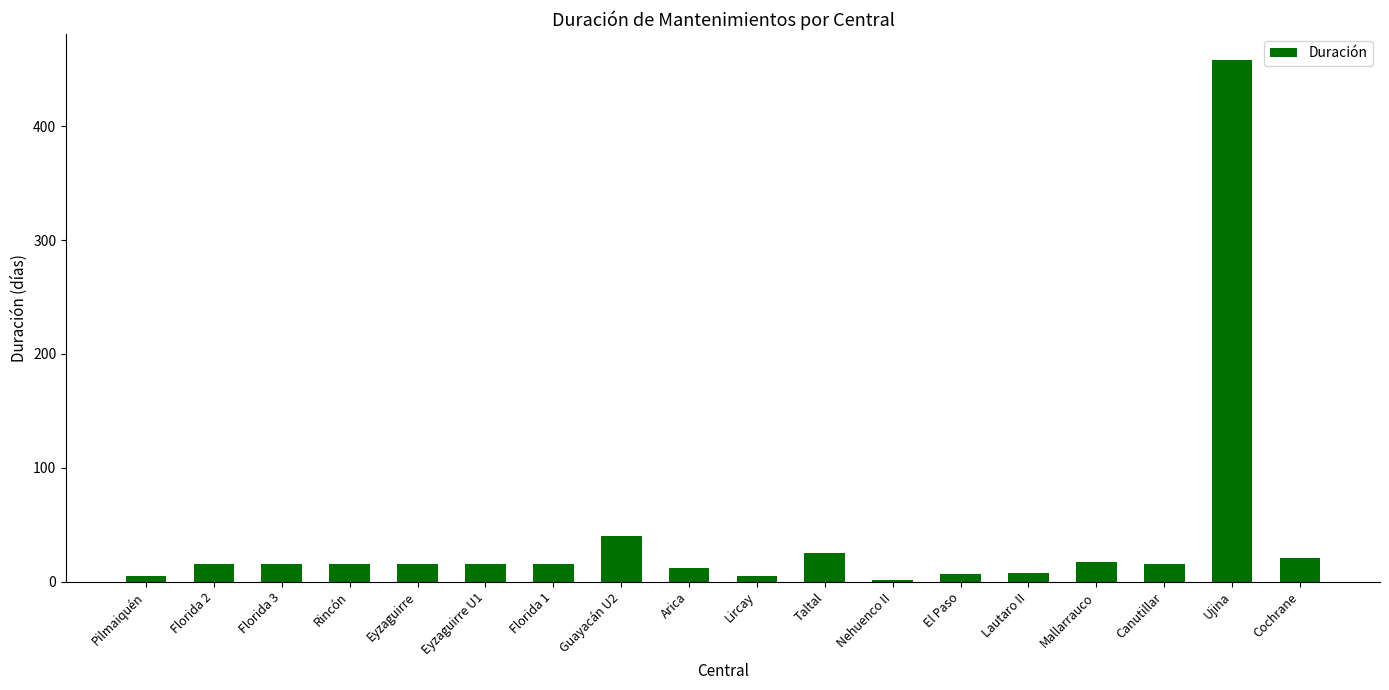

True or false: the data shows 458 at Ujina.

True